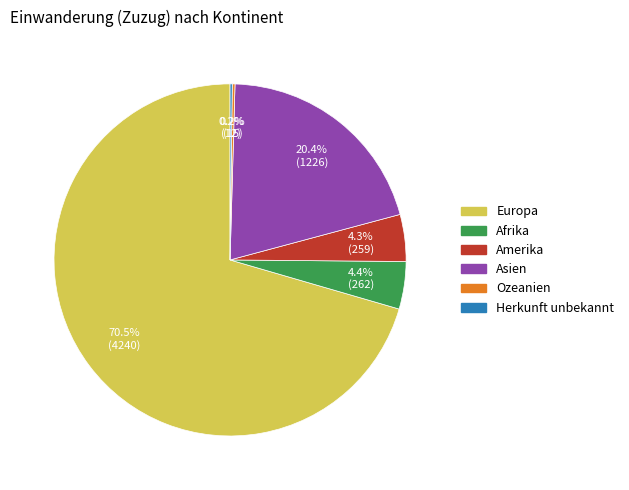

To the nearest percent, what is the average slice percentage?

17%